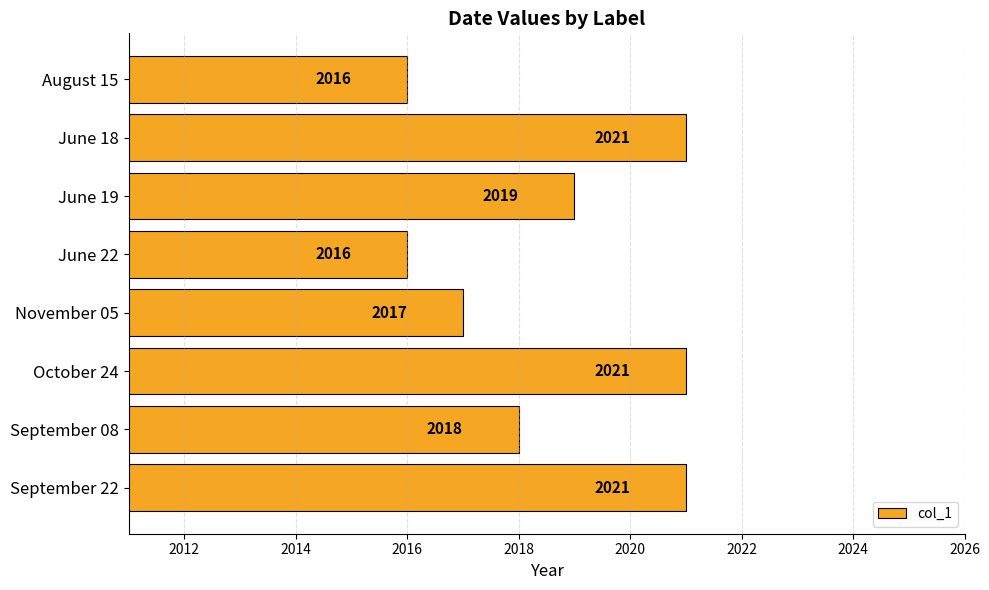

What is the smallest value displayed?

2016